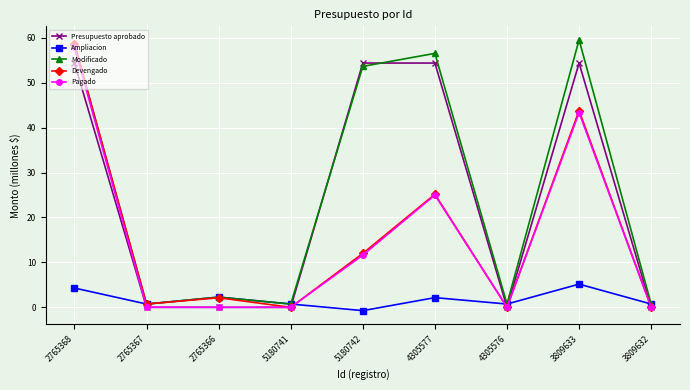

At which category does Modificado reach its first local peak?

2765366